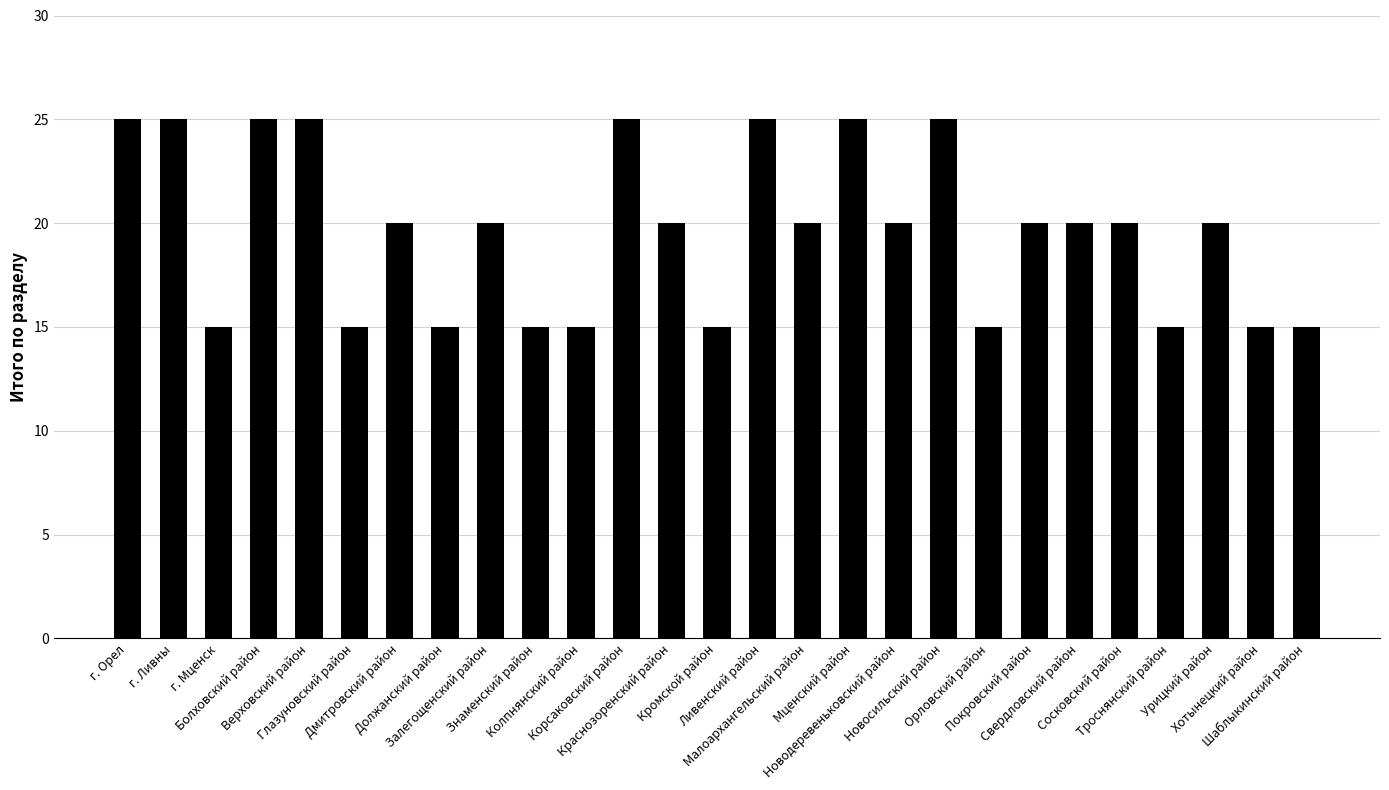

What is the value of the 12th bar from the left?

25